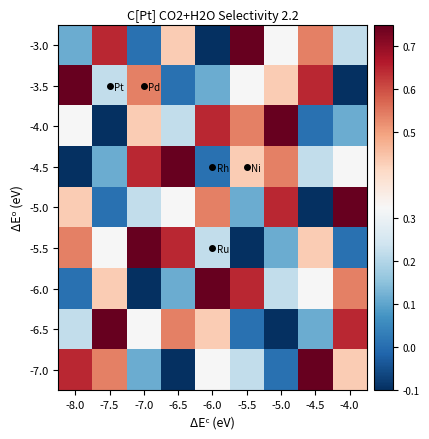

Between -4.0 and -7.5, which is larger?

-7.5